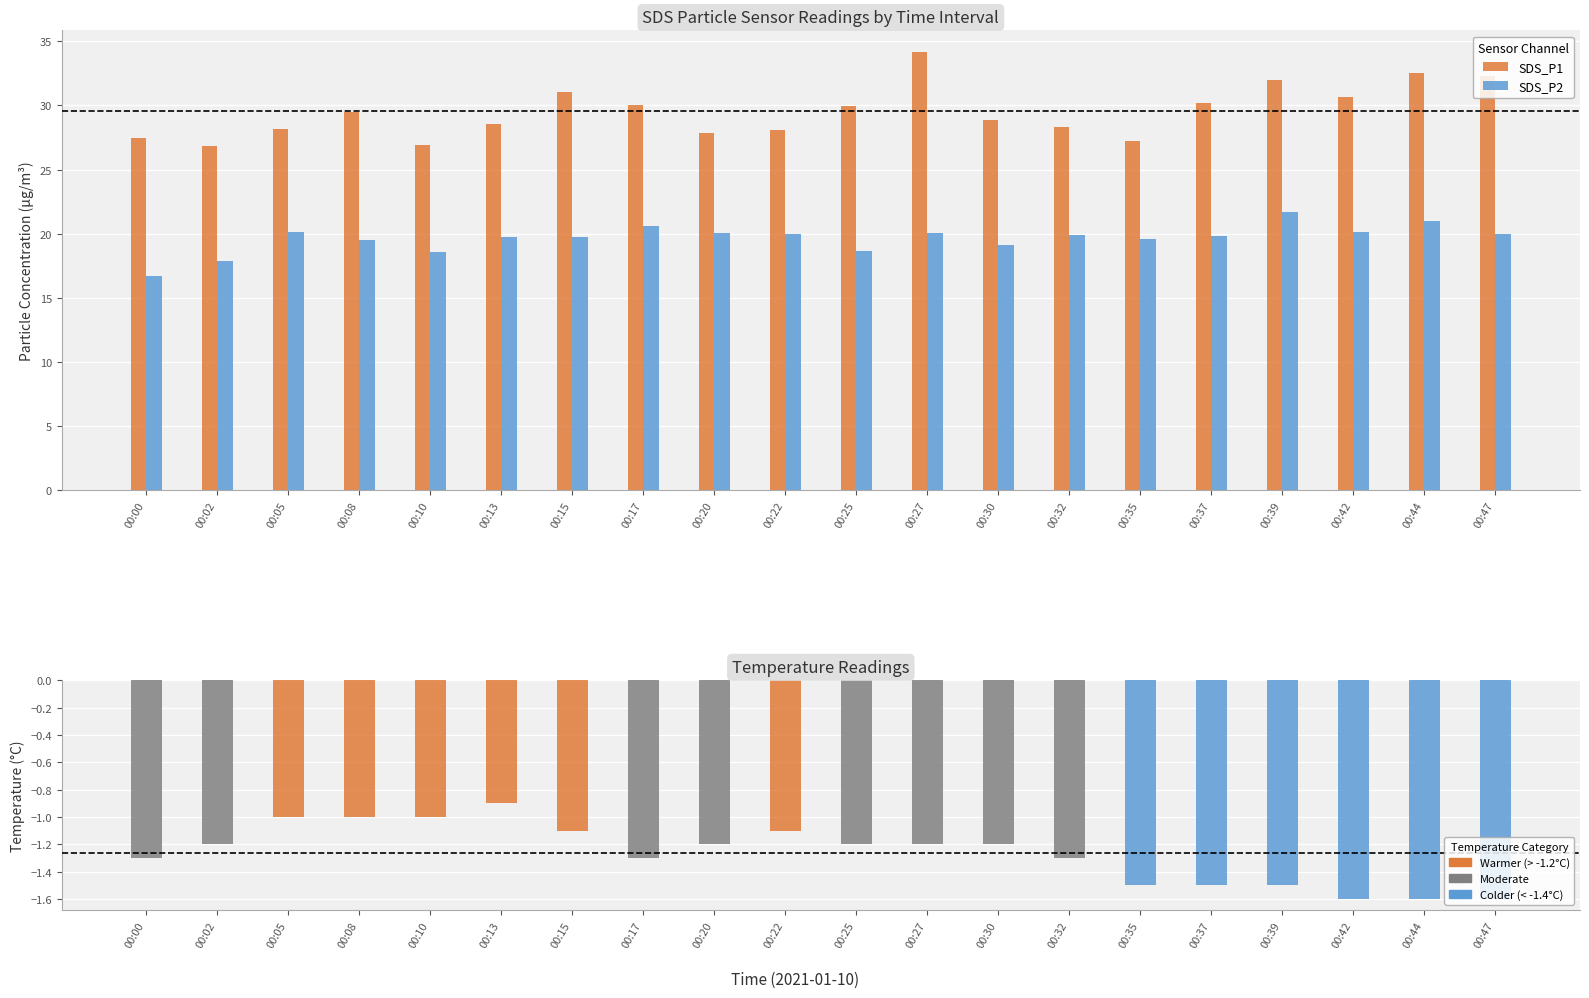

How many categories are shown in the chart?

20